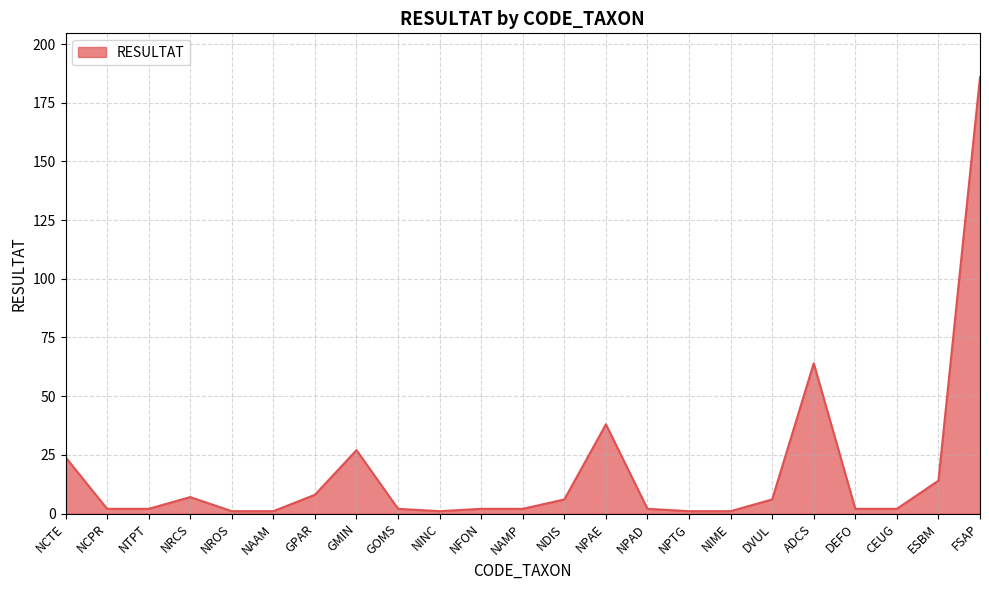

What is the difference between the maximum and minimum values?

185